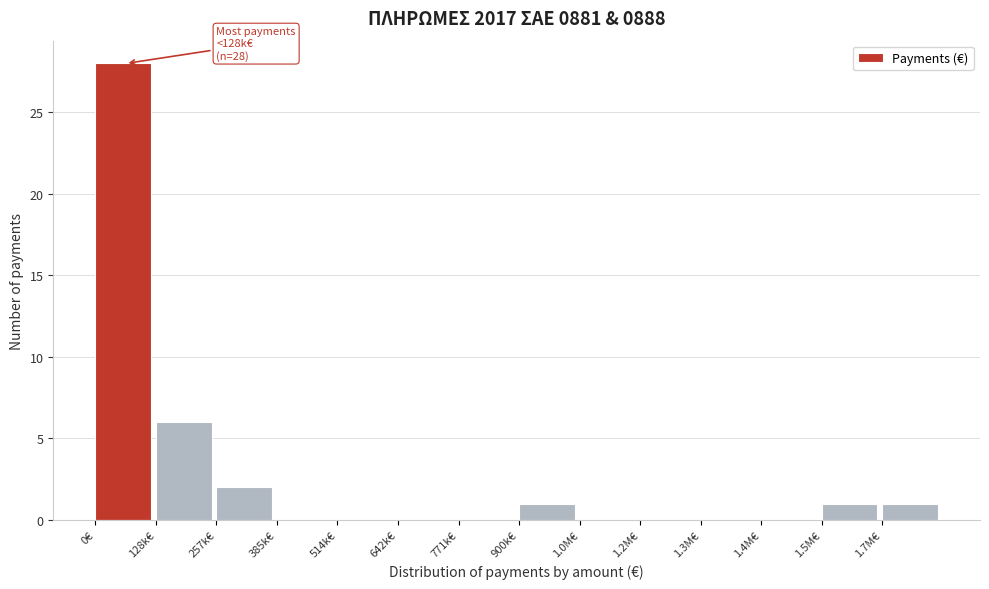

Reading left to right, transcribe all the data shown in this chart.

0€=28	128k€=6	257k€=2	385k€=0	514k€=0	642k€=0	771k€=0	900k€=1	1.0M€=0	1.2M€=0	1.3M€=0	1.4M€=0	1.5M€=1	1.7M€=1